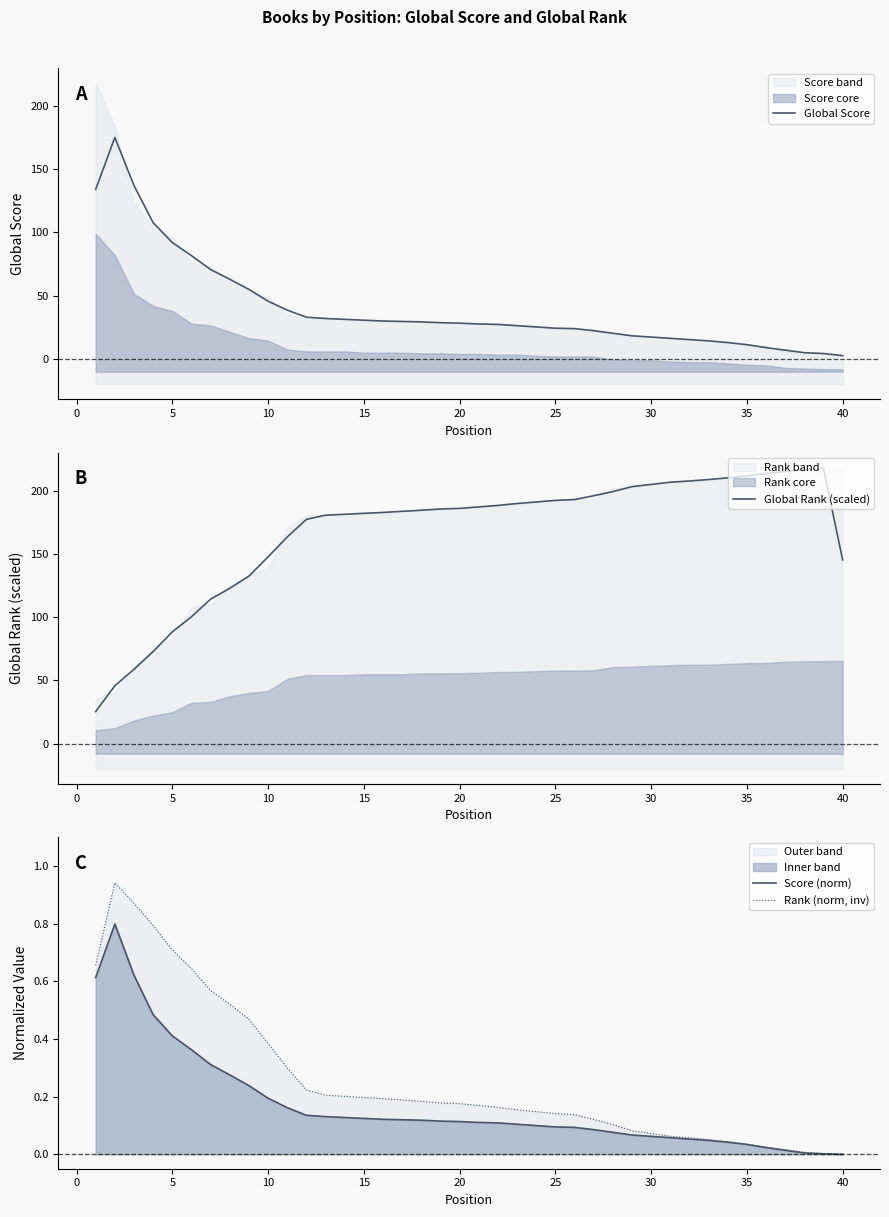

What is the maximum value for Score (norm)?

0.8